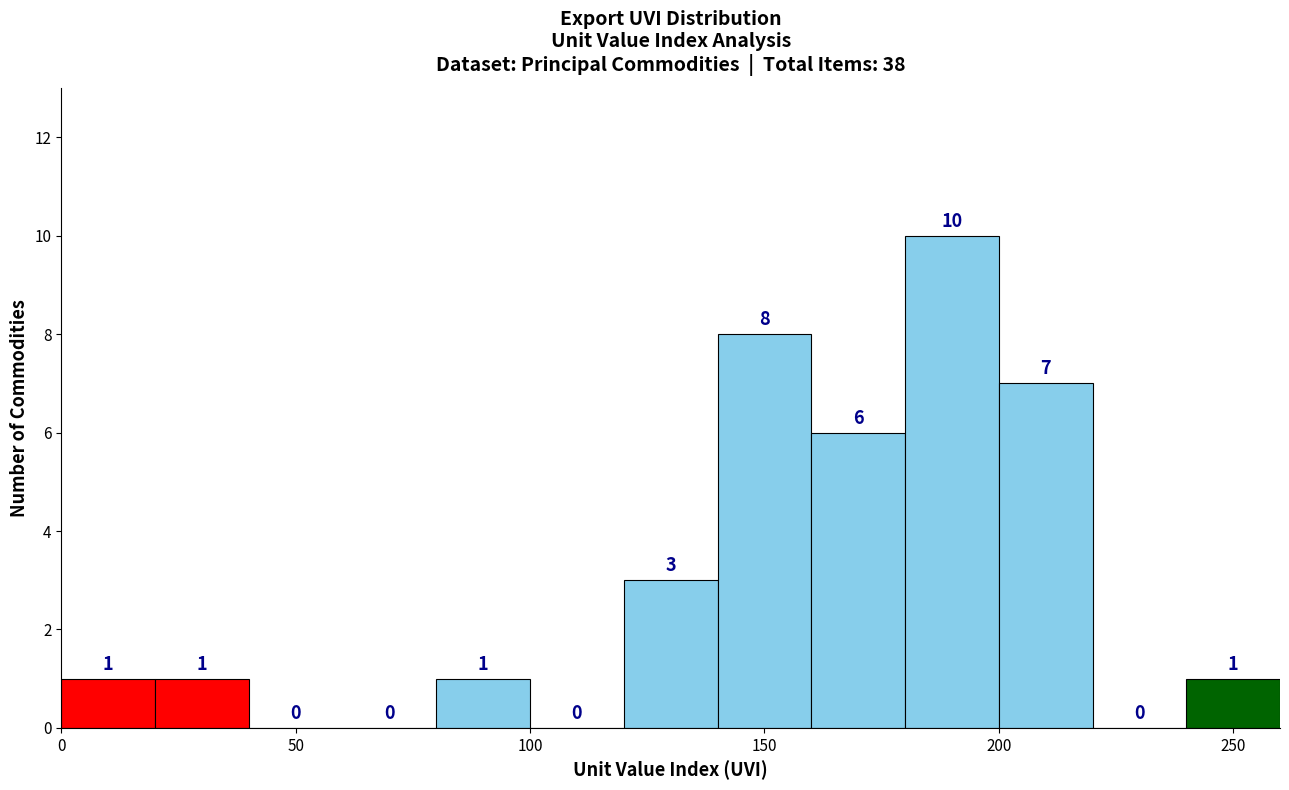

Which range on the x-axis has the tallest bar?

180 to 200